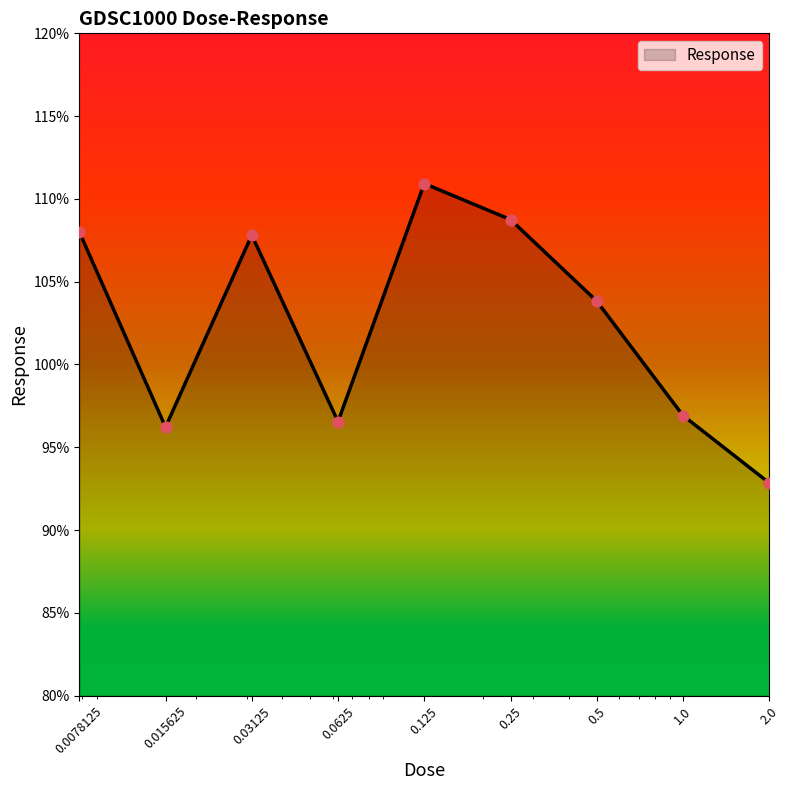

Approximately how many times larger is the value at 0.03125 compared to 1.0?

1.1